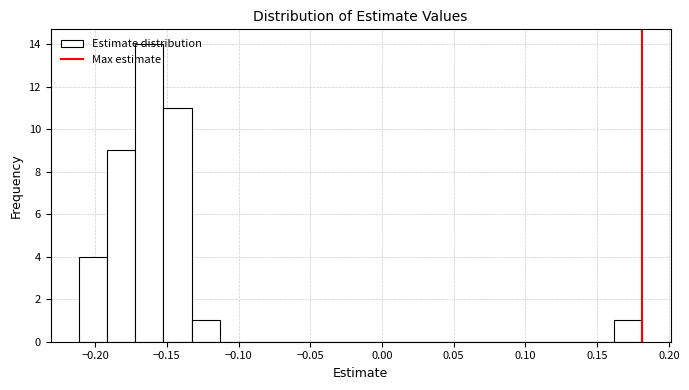

Around what value on the x-axis is the tallest bar? Give the approximate position of its centre, as read against the axis.

-0.160